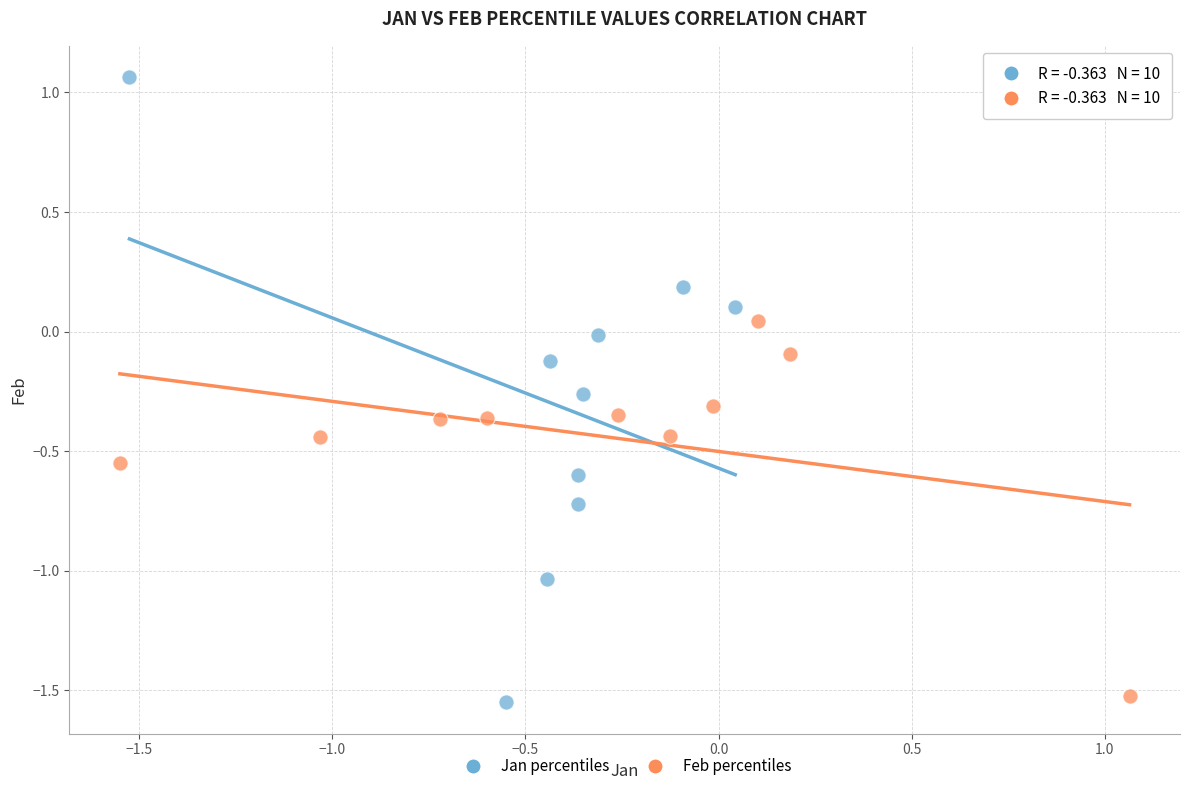

Which series has the widest spread of Y values?

Jan percentiles